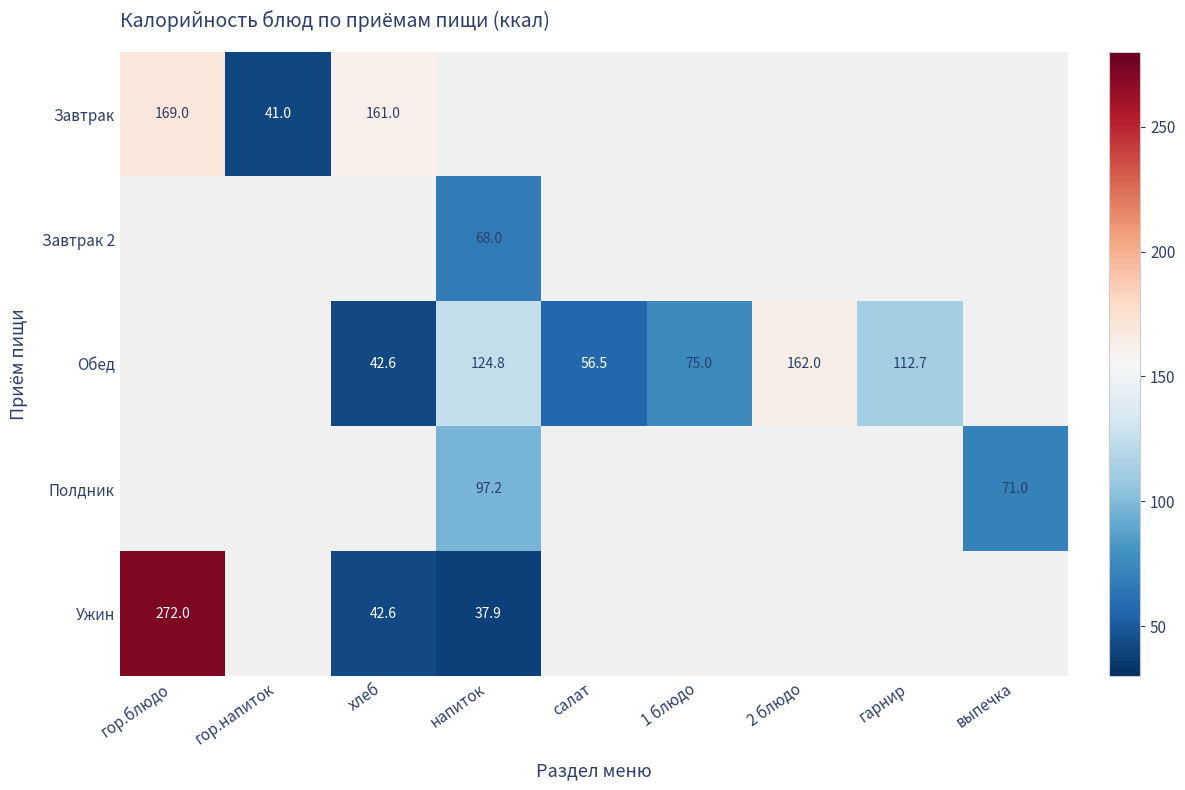

True or false: Обед has a value of 45.2 at 1 блюдо.

False